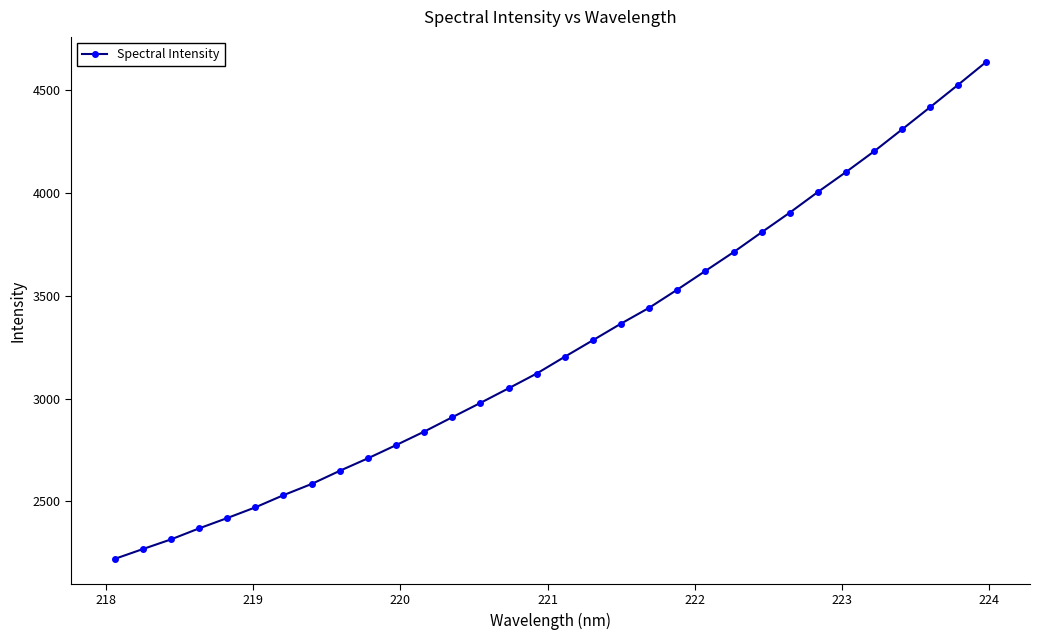

What is the difference between the second highest and second lowest values?

2256.8